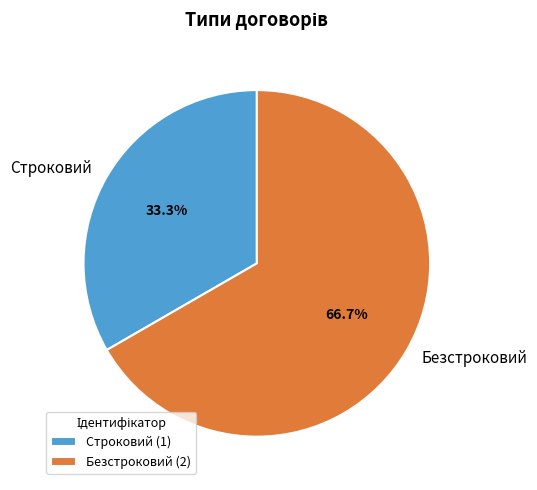

What is the ratio of the value at Строковий to the value at Безстроковий?

0.5